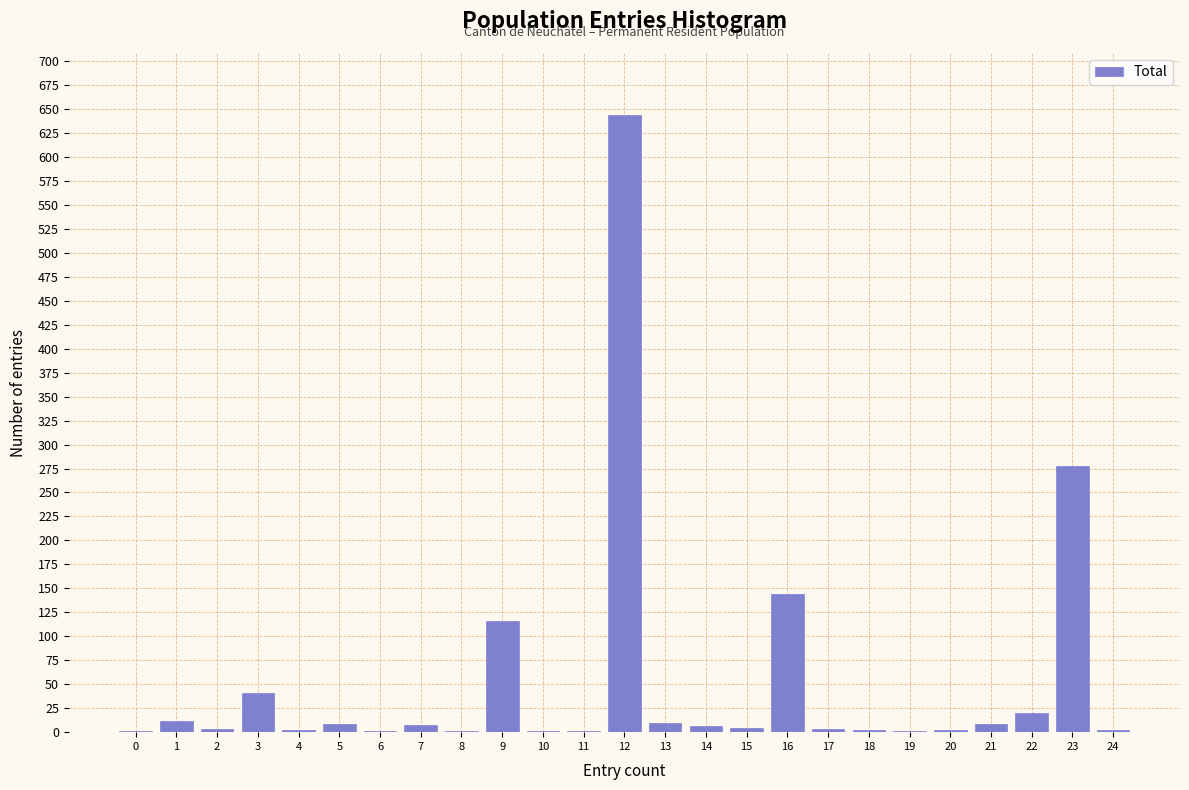

The value at 23 is 160. True or false?

False